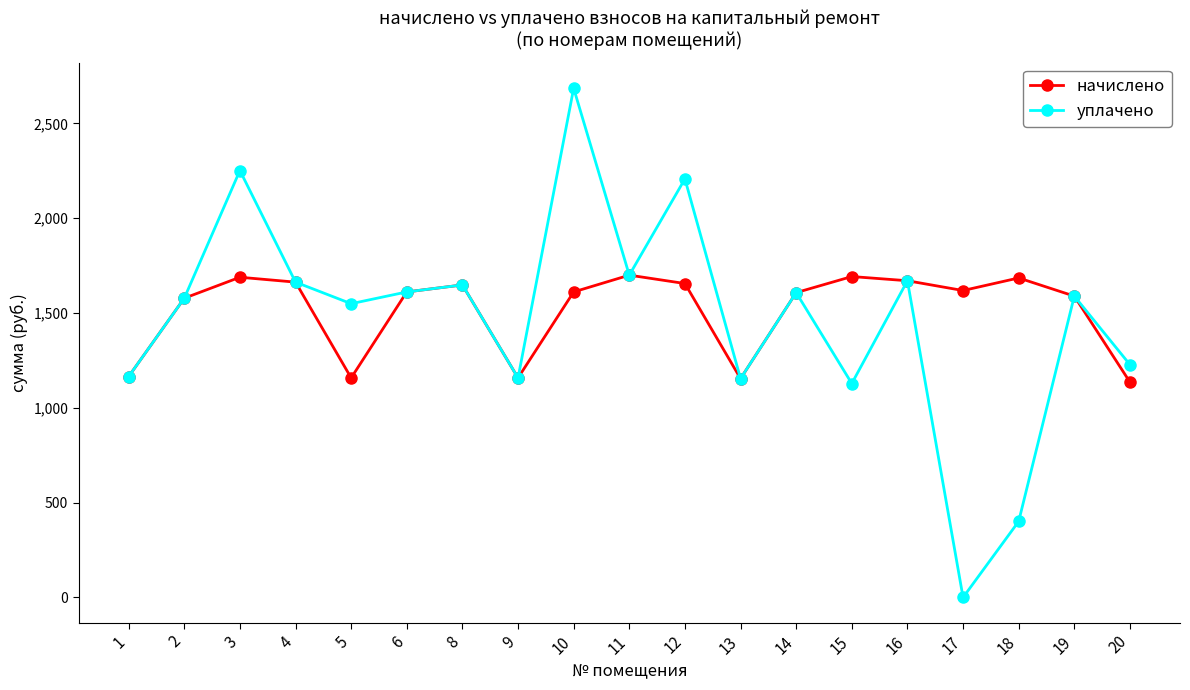

Rank the series by their maximum value, from lowest to highest.

начислено, уплачено